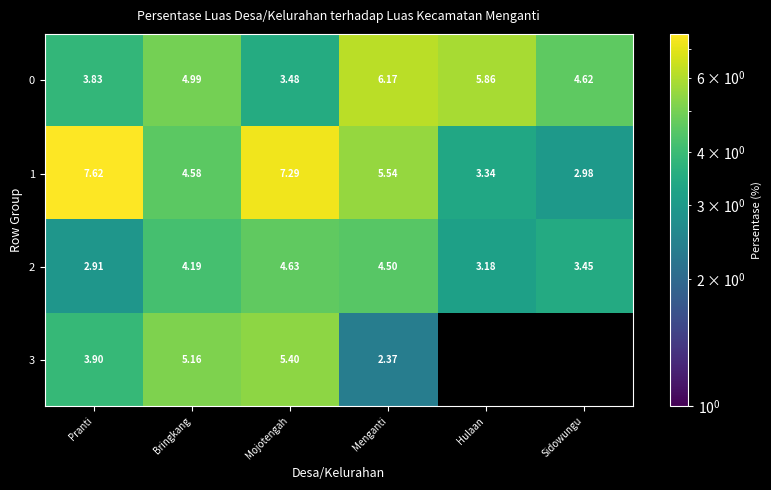

Is the value of 2 at Sidowungu greater than the value of 3 at Bringkang?

No